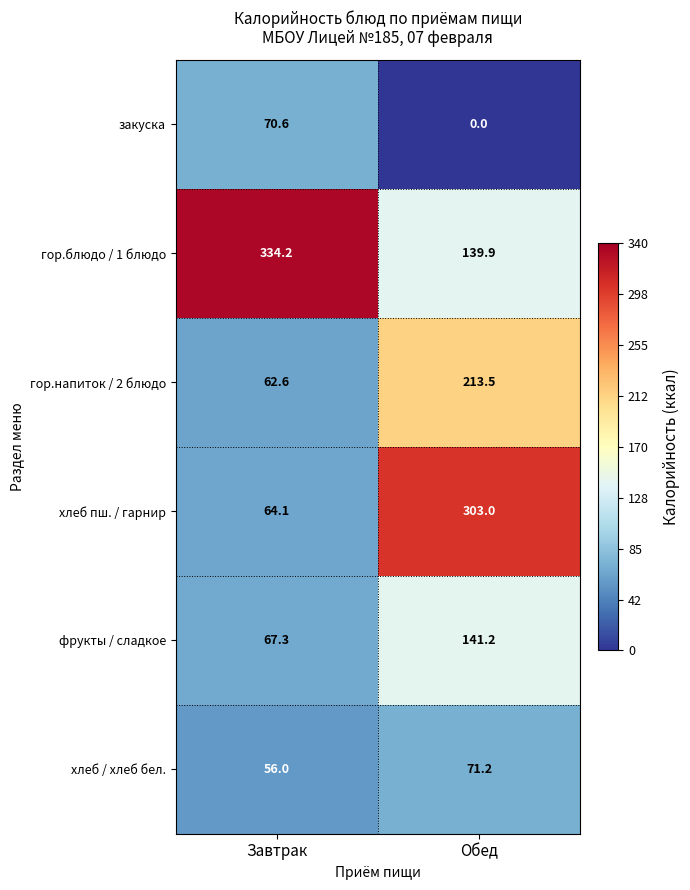

What is the average value of the закуска series?

35.3